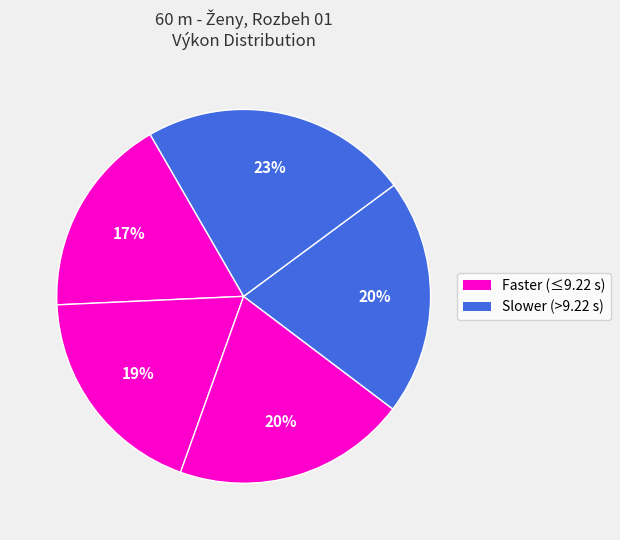

Count the number of slices in the pie.

5